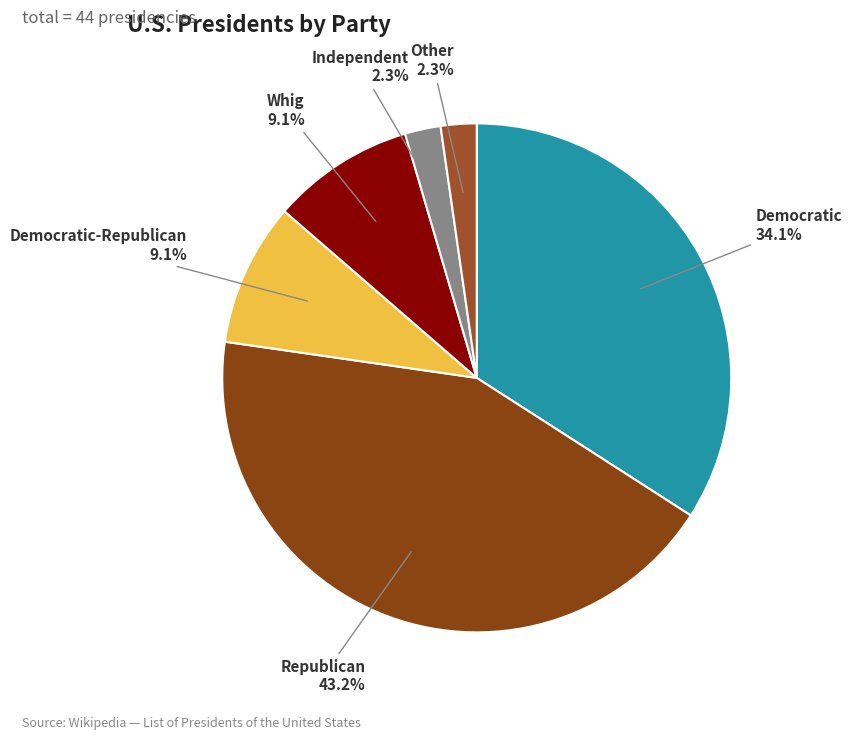

What is the largest slice in the pie chart?

Republican